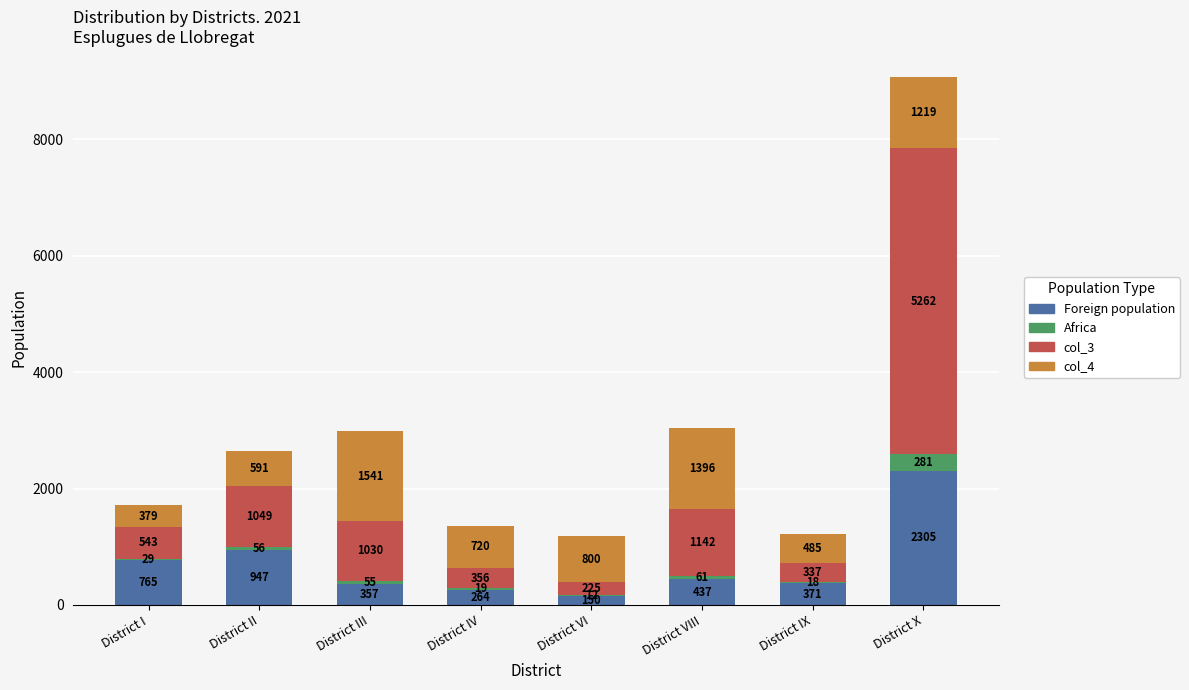

What is the total value across all series at District VI?

1187